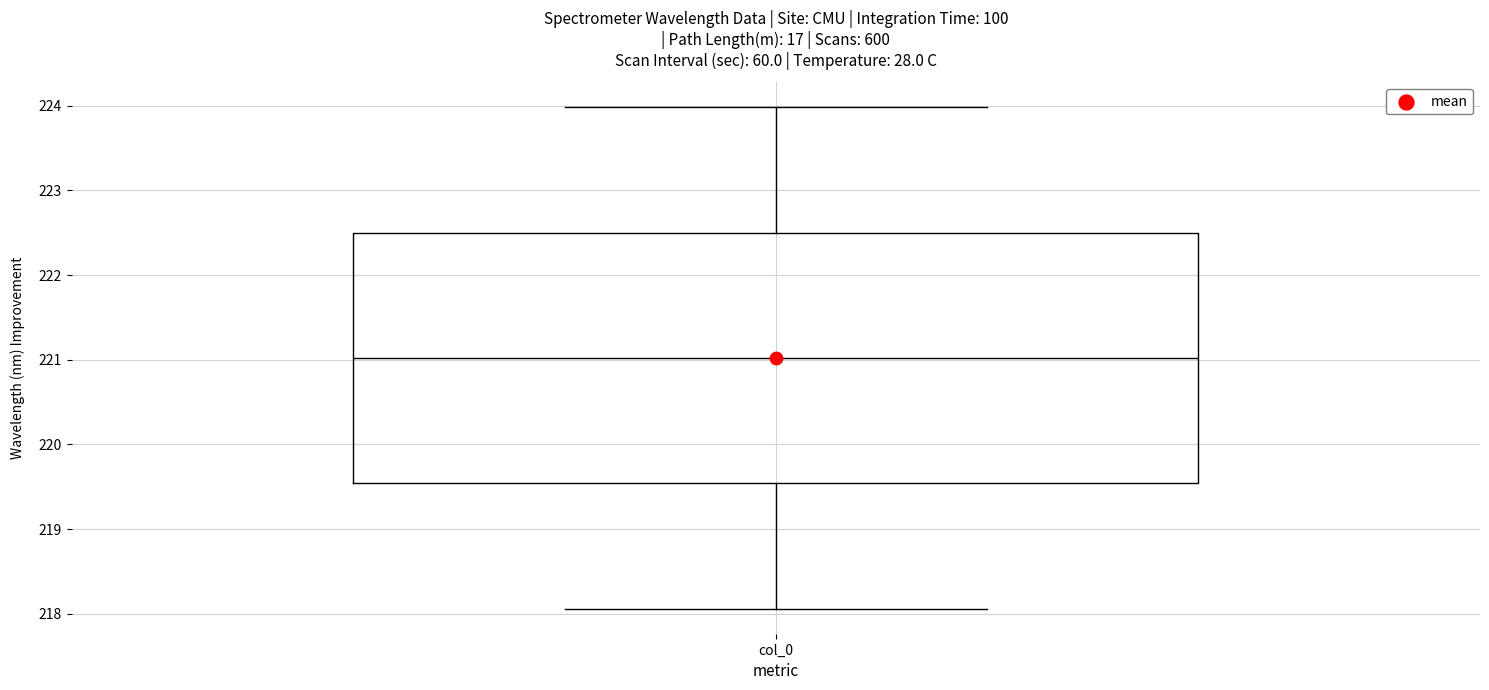

Transcribe this box plot: give where the median line is, the range the box spans, and where the two whiskers end, as read against the y-axis. The values are not printed on the chart, so give them approximately, as read against the axis.

median 221.0, box 219.5 to 222.5, whiskers 218.1 to 224.0